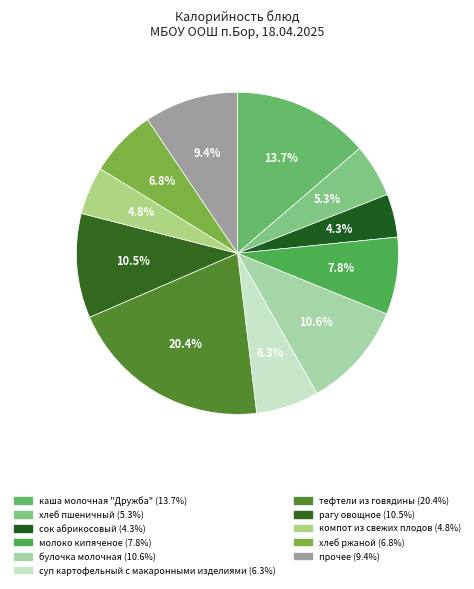

How many segments does this pie chart have?

11